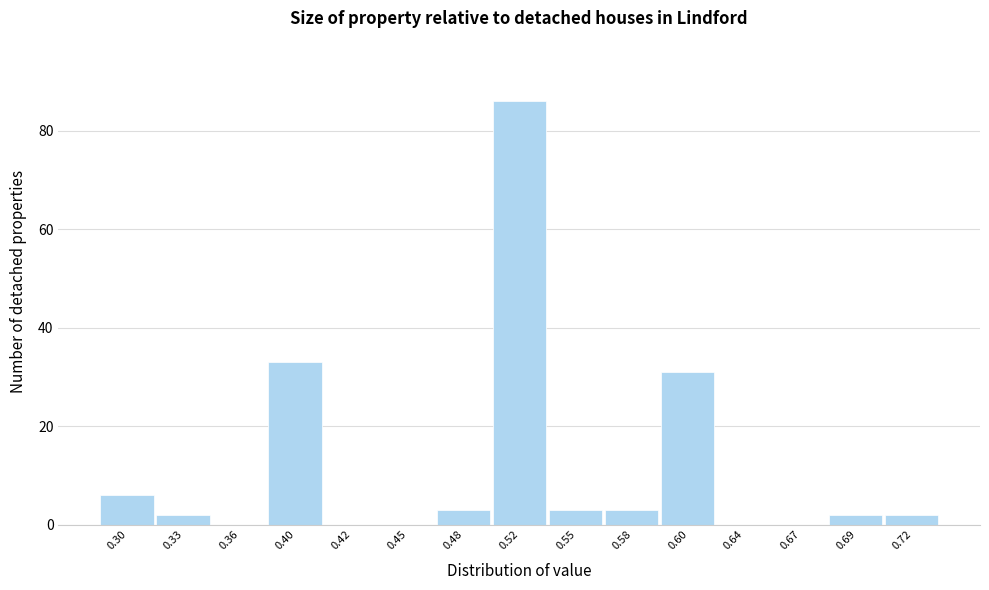

Reading right to left, extract all data points from this chart.

0.72=2	0.69=2	0.67=0	0.64=0	0.60=31	0.58=3	0.55=3	0.52=86	0.48=3	0.45=0	0.42=0	0.40=33	0.36=0	0.33=2	0.30=6